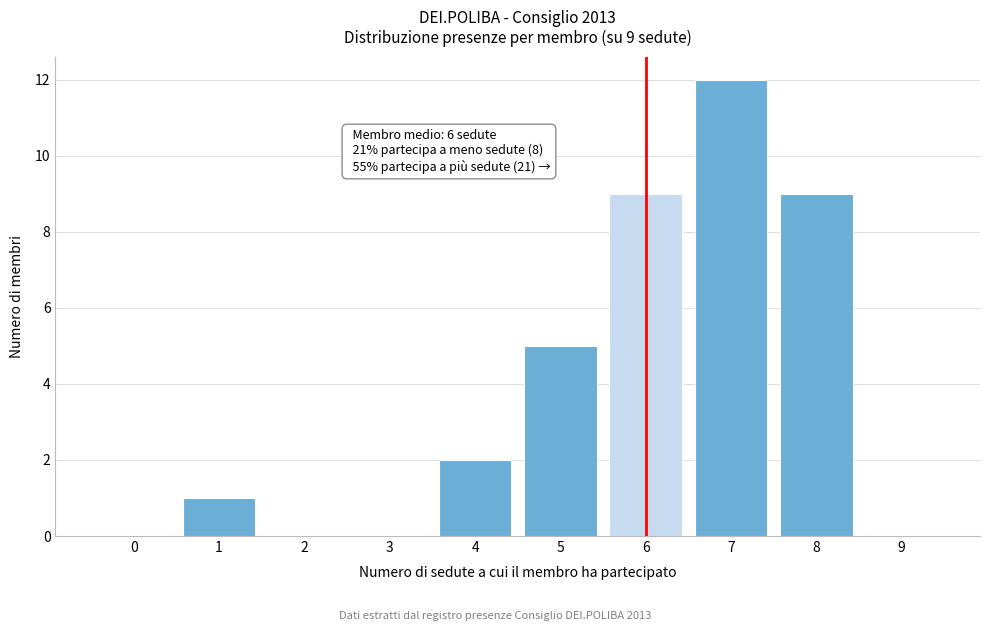

Reading left to right, extract all data points from this chart.

0=0	1=1	2=0	3=0	4=2	5=5	6=9	7=12	8=9	9=0